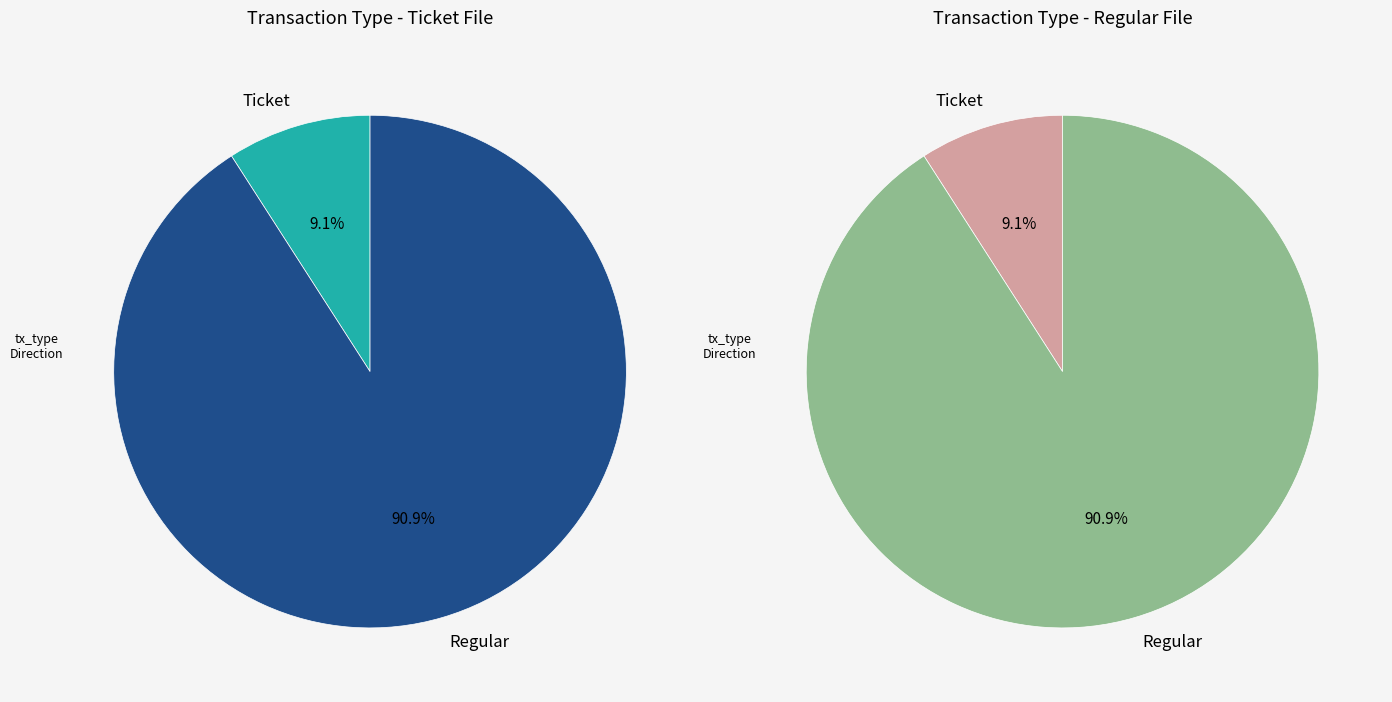

To the nearest percent, what is the average slice percentage?

50%